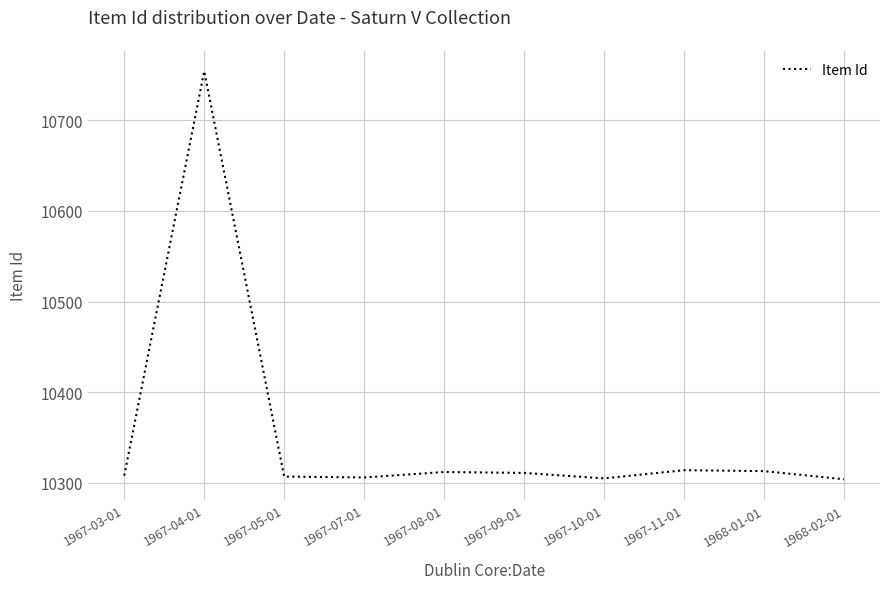

What is the smallest value displayed?

10304